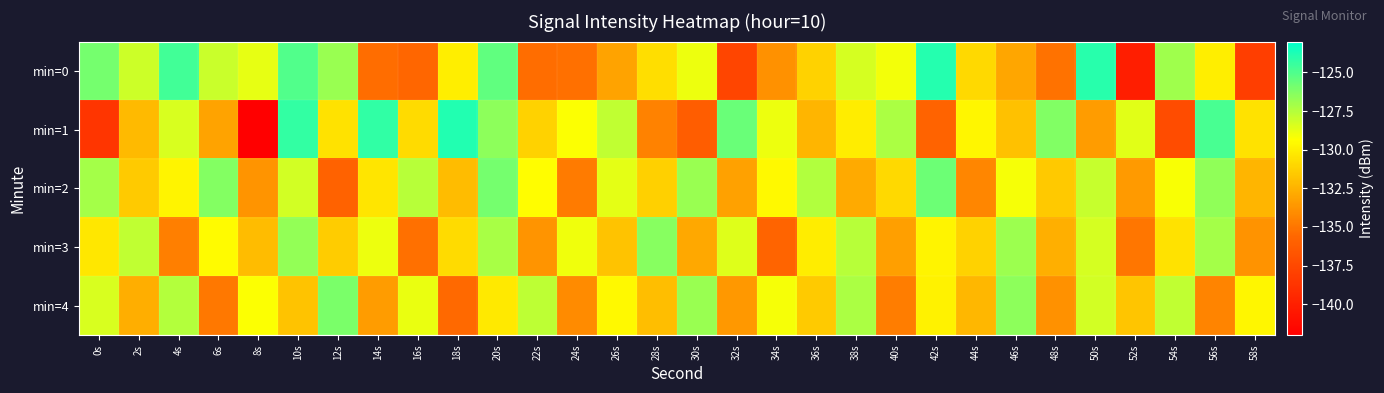

Rank the series by their maximum value, from lowest to highest.

min=3, min=4, min=2, min=0, min=1